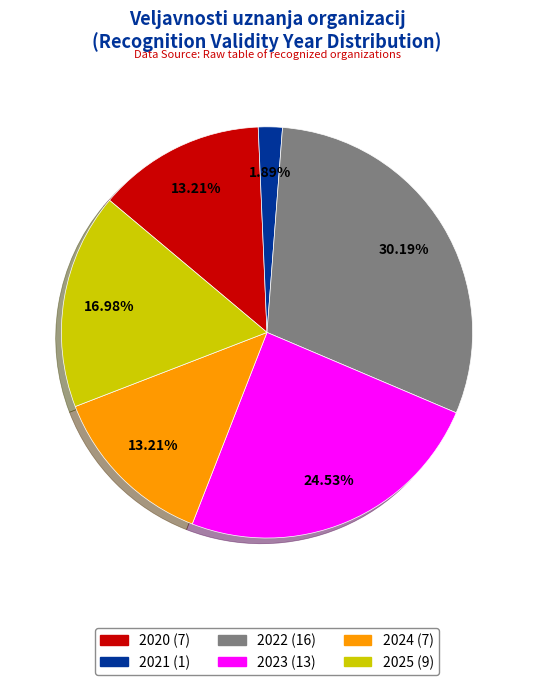

What is the ratio of the value at 2021 to the value at 2022?

0.1